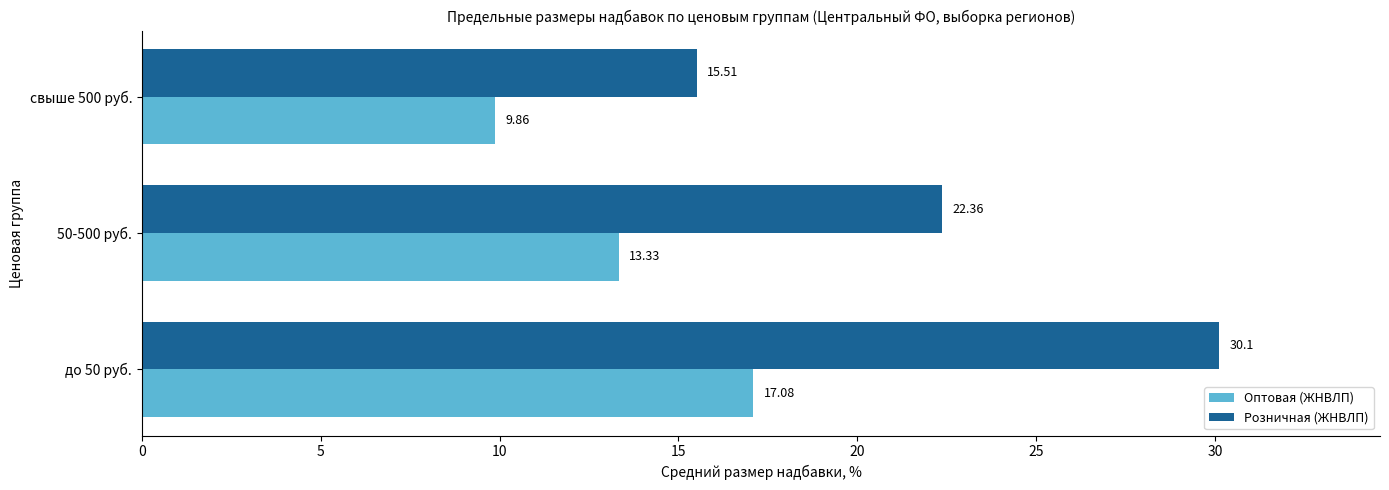

What is the average value of the Оптовая (ЖНВЛП) series?

13.4